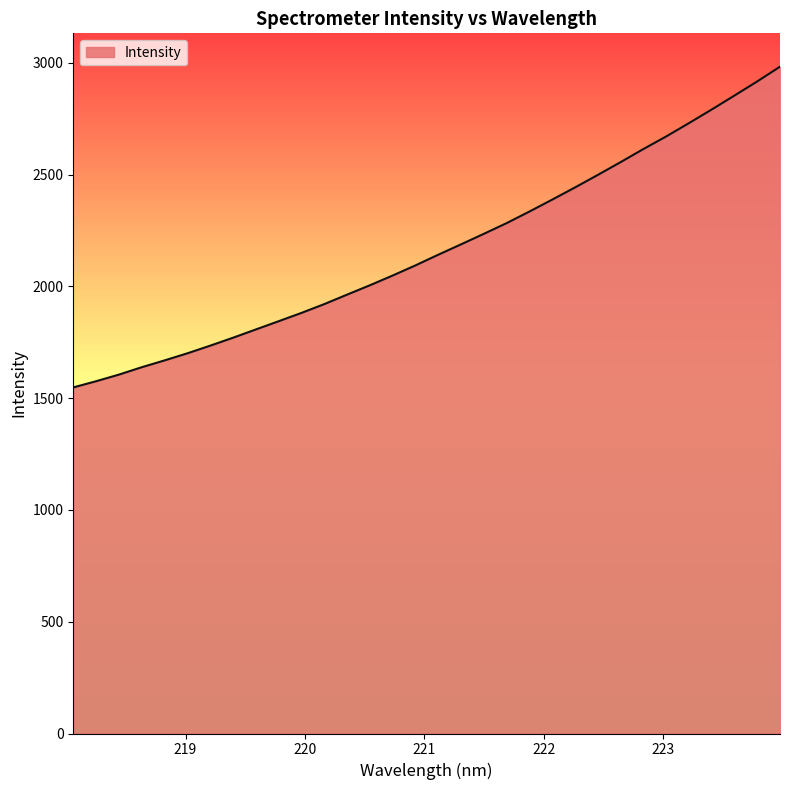

What is the minimum value shown in the chart?

1548.0